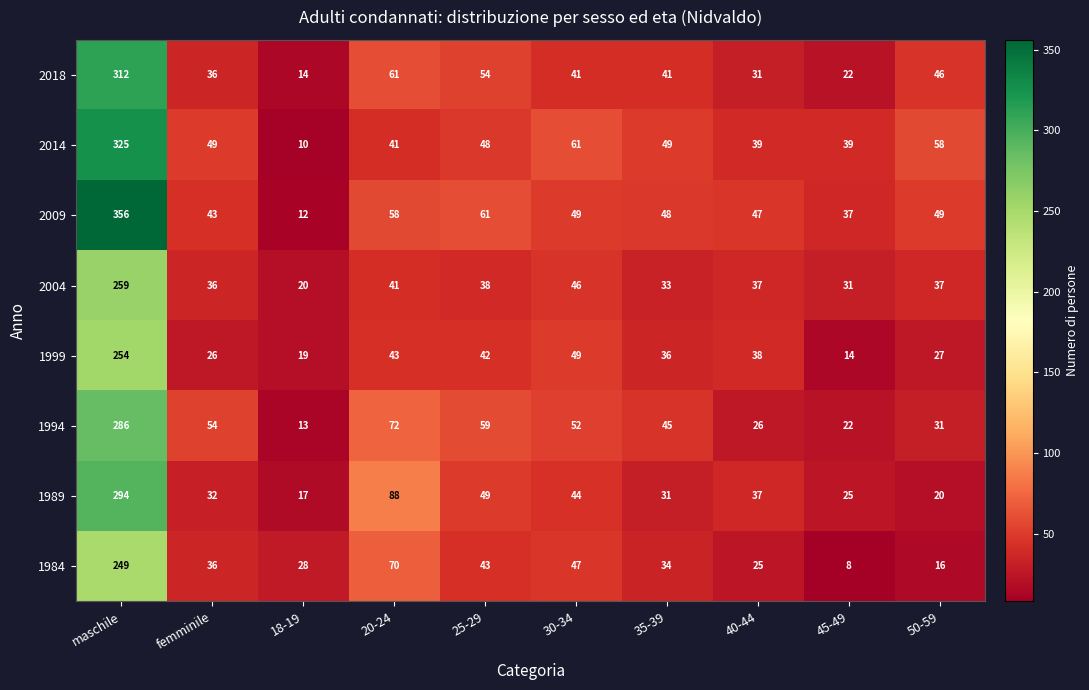

Which series has the widest spread of values?

2009